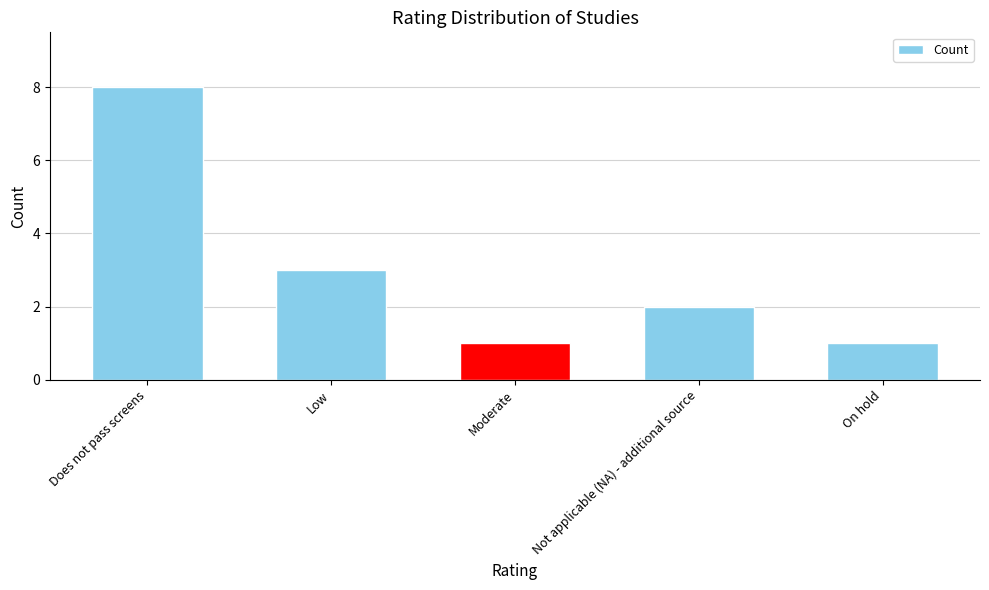

What is the label of the 5th bar from the right?

Does not pass screens